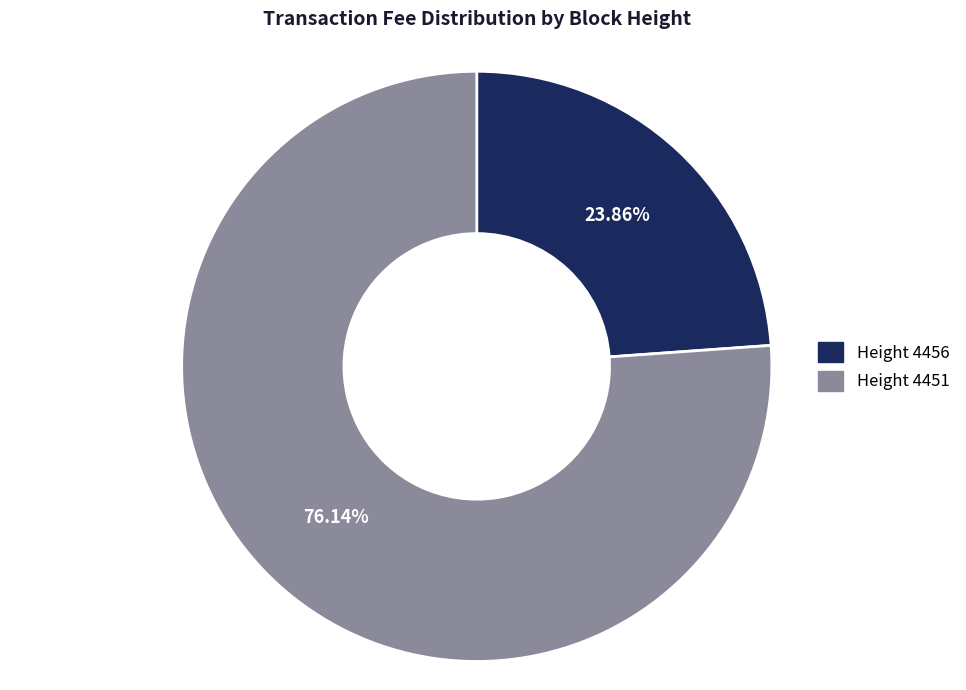

Is the sum of Height 4451 and Height 4456 greater than half?

Yes